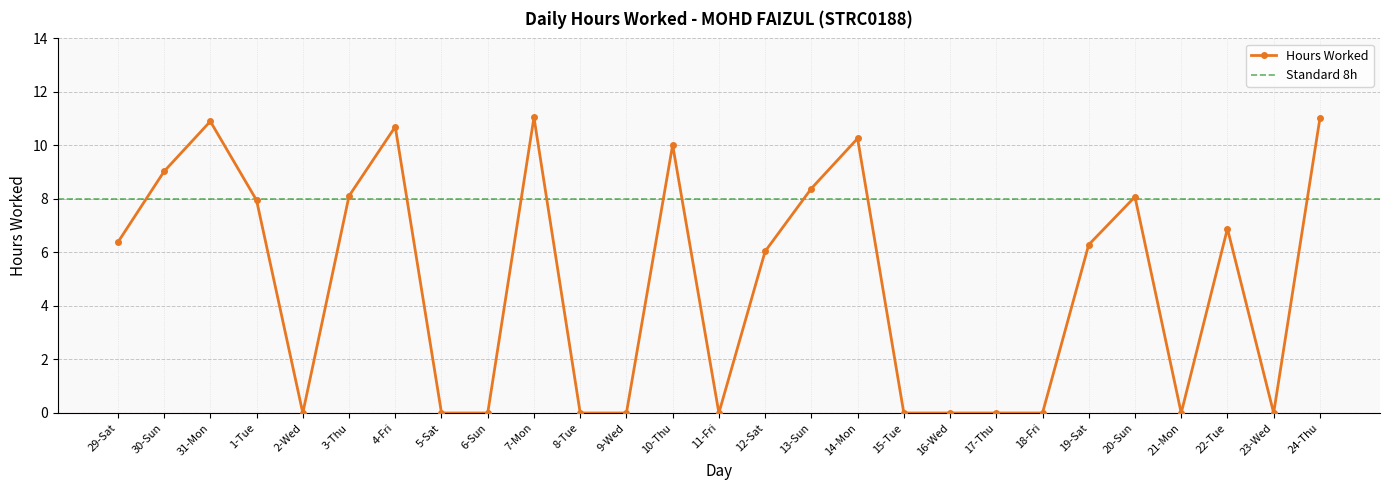

Which label corresponds to the largest value in the chart?

7-Mon